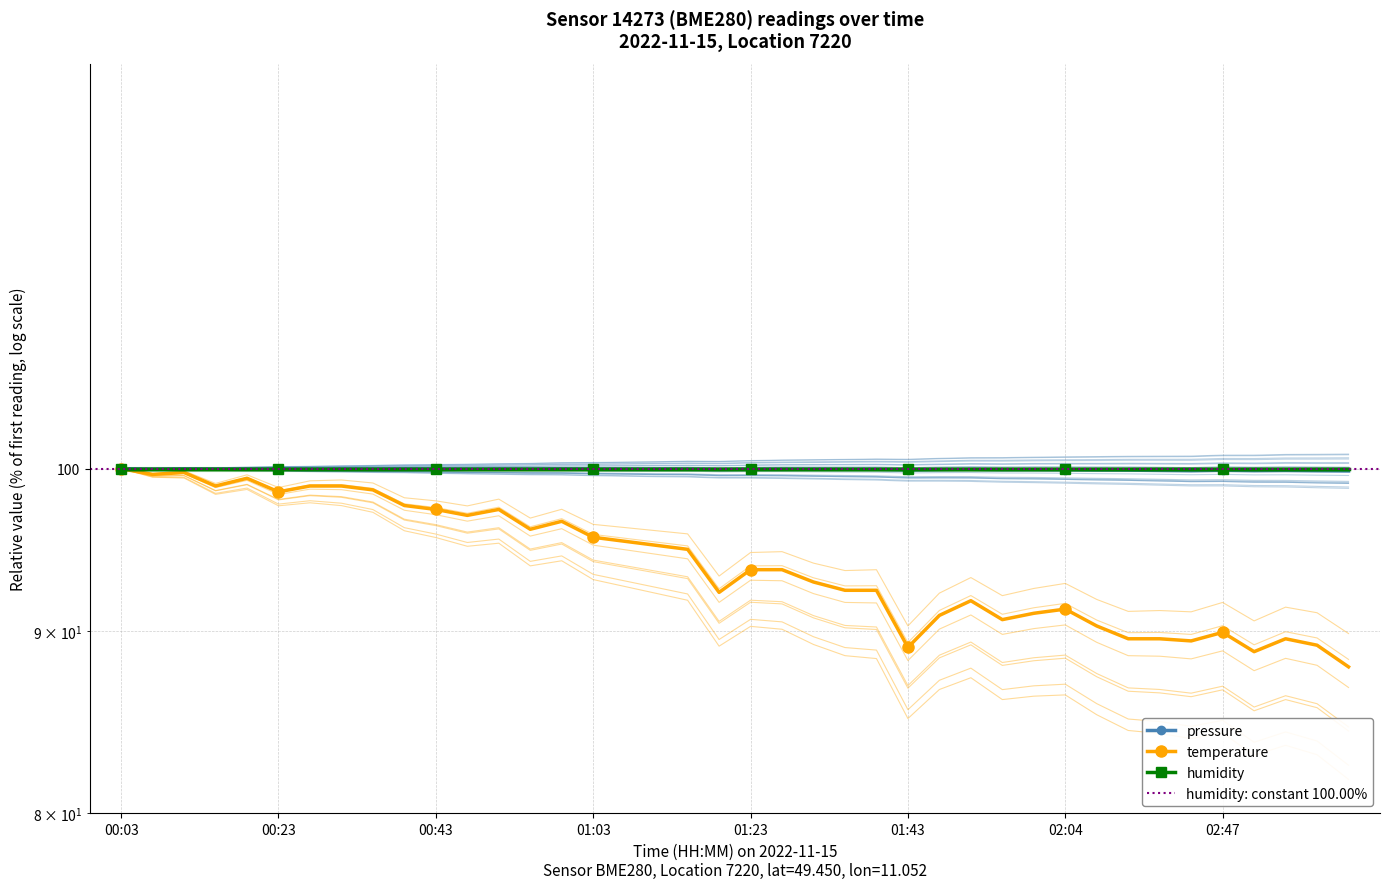

Is the value of pressure at 01:27 greater than the value of temperature at 00:11?

Yes